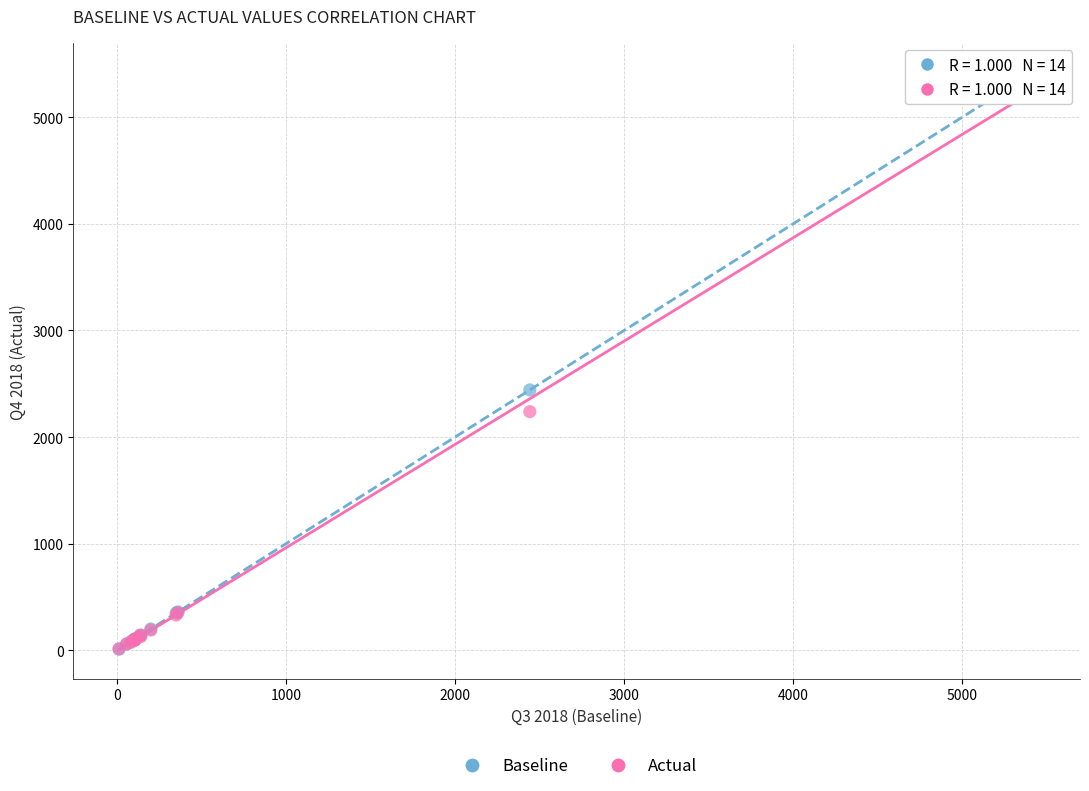

Which series has the largest Y range (max minus min)?

Baseline